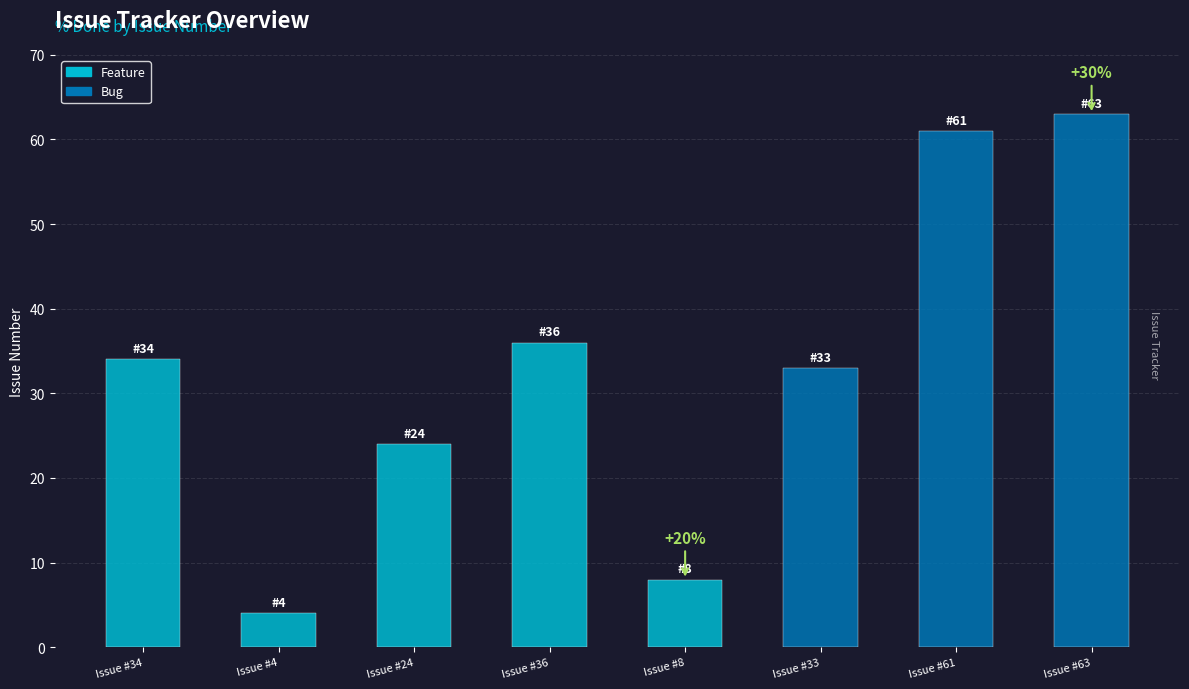

What is the difference between the maximum and minimum values?

59